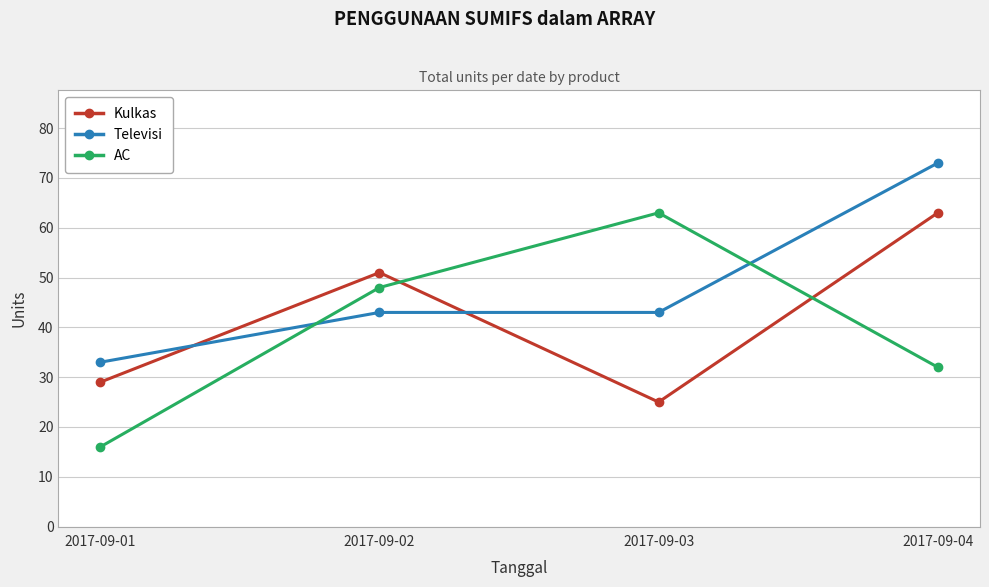

The value of Kulkas at 2017-09-03 is 10. True or false?

False